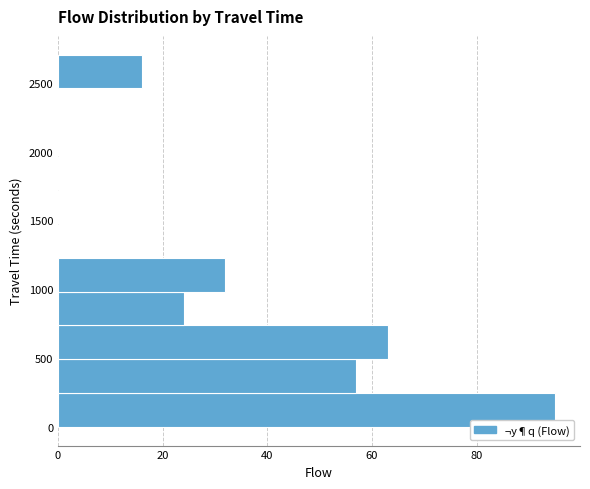

Reading bottom to top, transcribe this chart: for each bar, give the range it covers on the y-axis and its length. Neither the bar edges nor the lengths are printed on the chart, so give them approximately, as read against the axes.

0 to 250: 96
250 to 500: 58
500 to 750: 64
750 to 1000: 24
1000 to 1250: 32
1250 to 1500: 0
1500 to 1700: 0
1700 to 1950: 0
1950 to 2200: 0
2200 to 2450: 0
2450 to 2700: 16